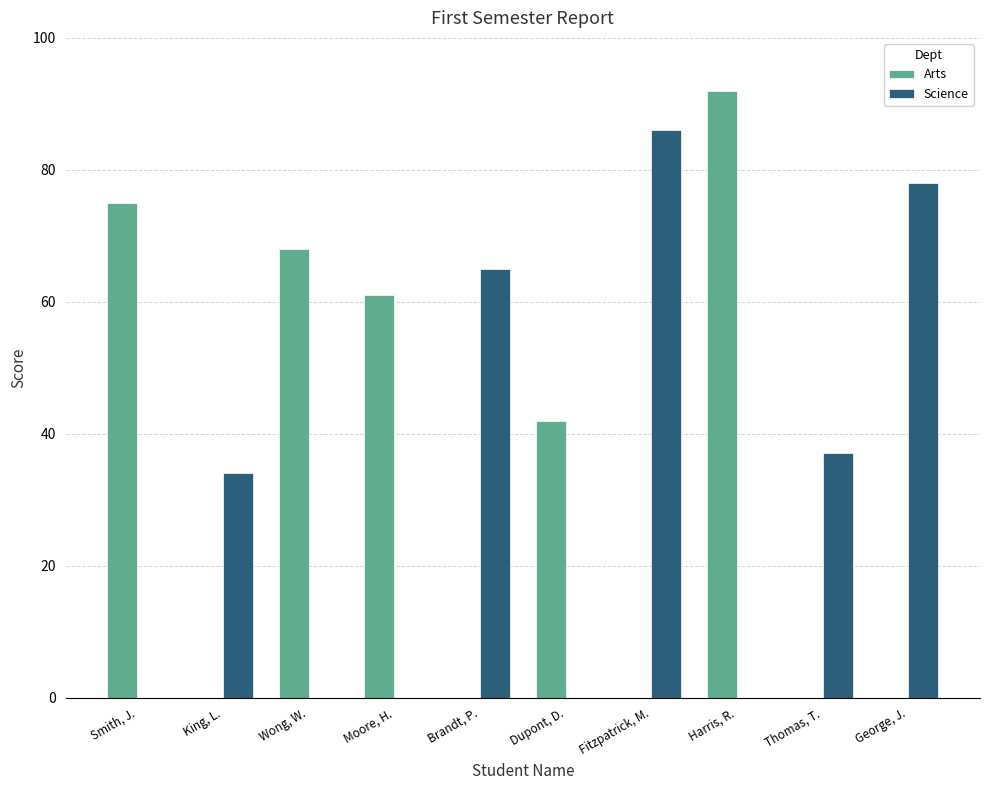

What is the maximum value for Arts?

92